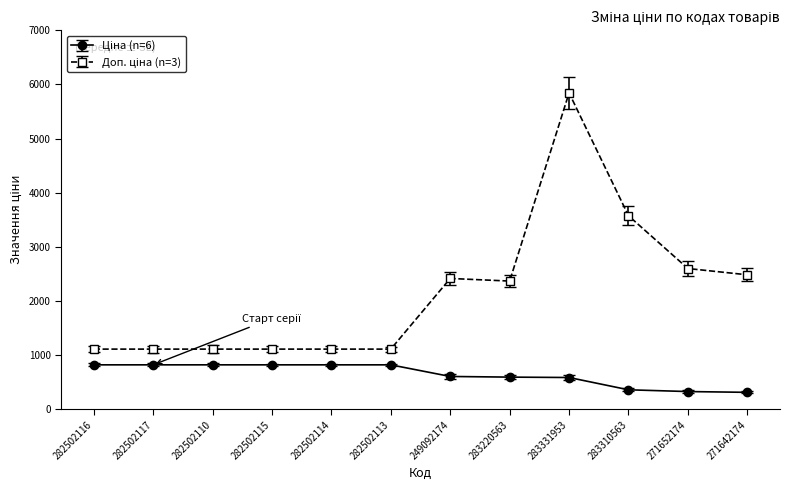

At which category is the sum across all series the highest?

283331953